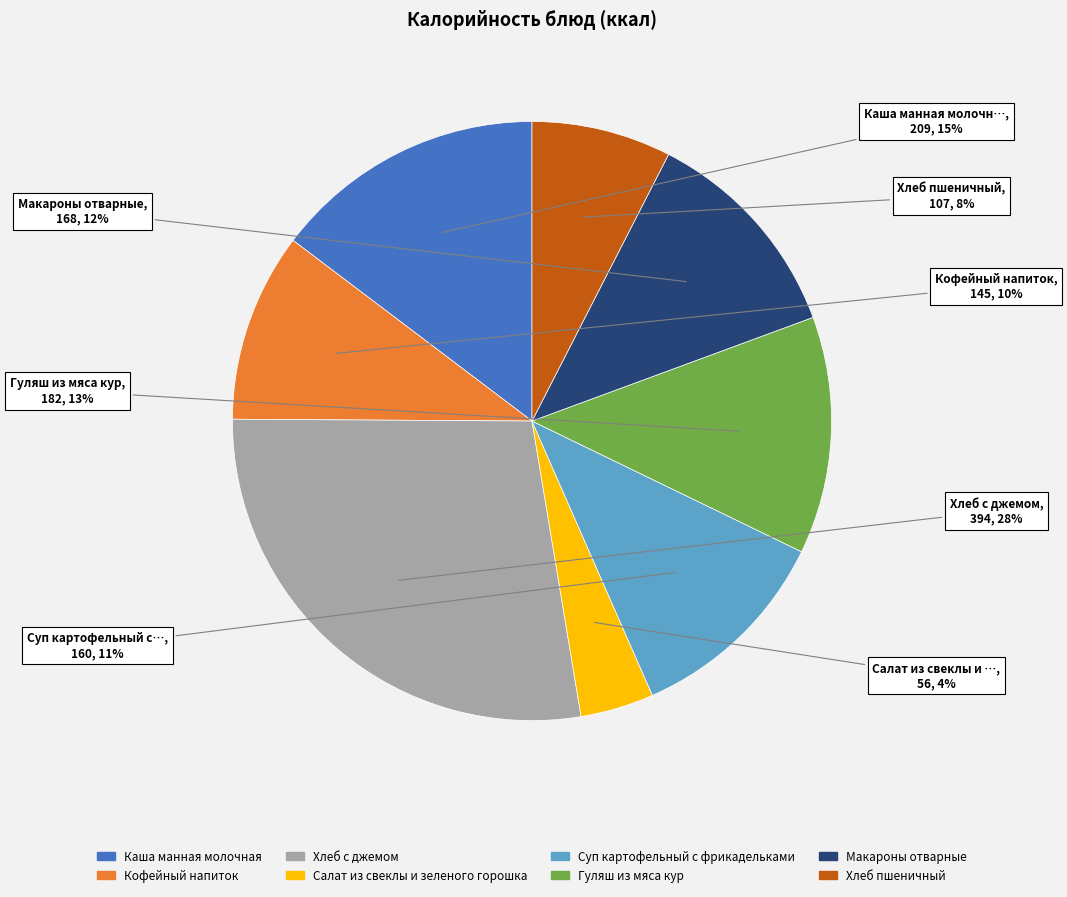

Which has a higher value, Суп картофельный с фрикадельками or Макароны отварные?

Макароны отварные